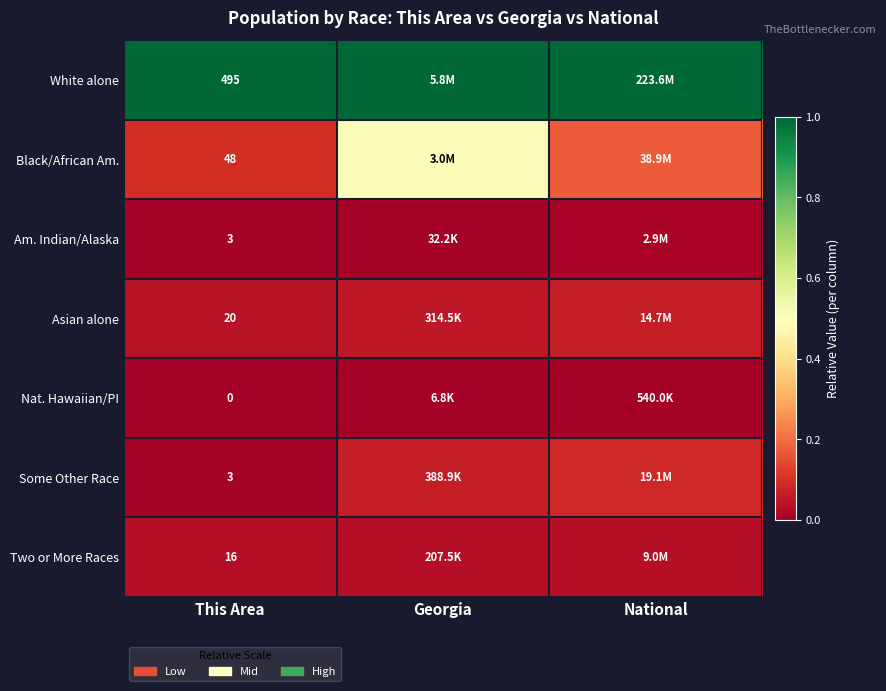

The value of White alone at National is 1.0. True or false?

True